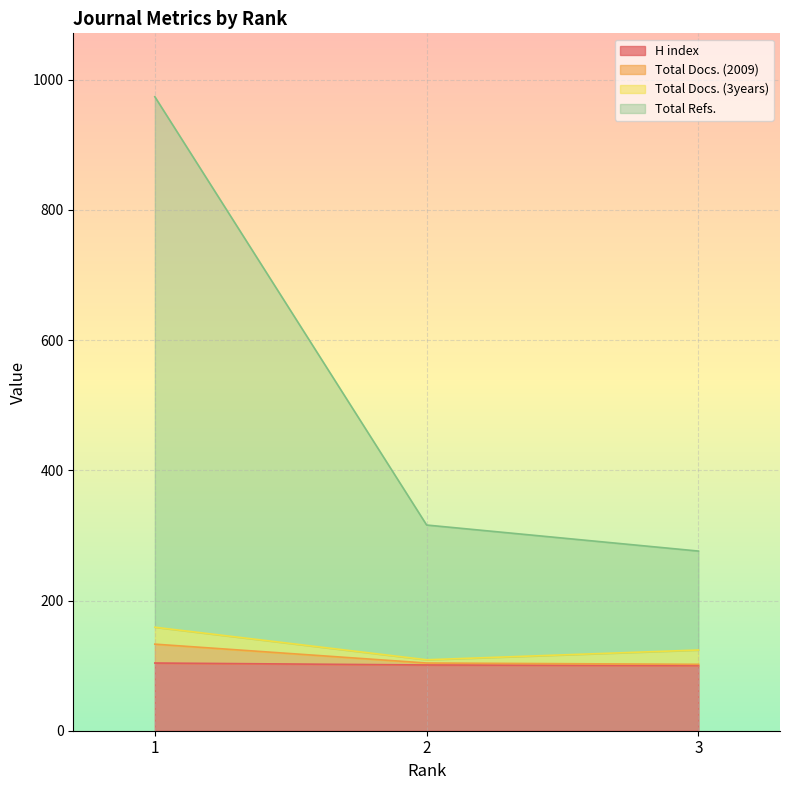

How many values in the H index series exceed 101?

1